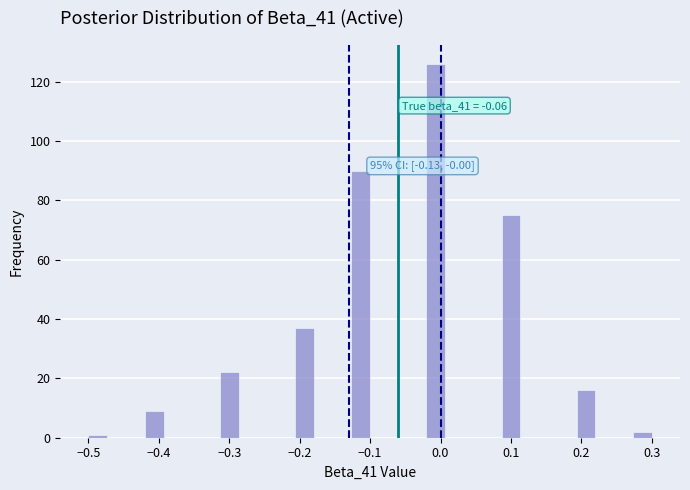

Read against the x-axis, roughly where is the centre of the tallest bar?

-0.01